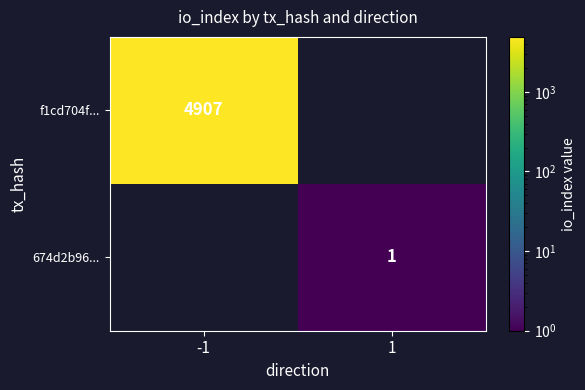

Is the value of f1cd704f... at -1 greater than the value of 674d2b96... at 1?

Yes